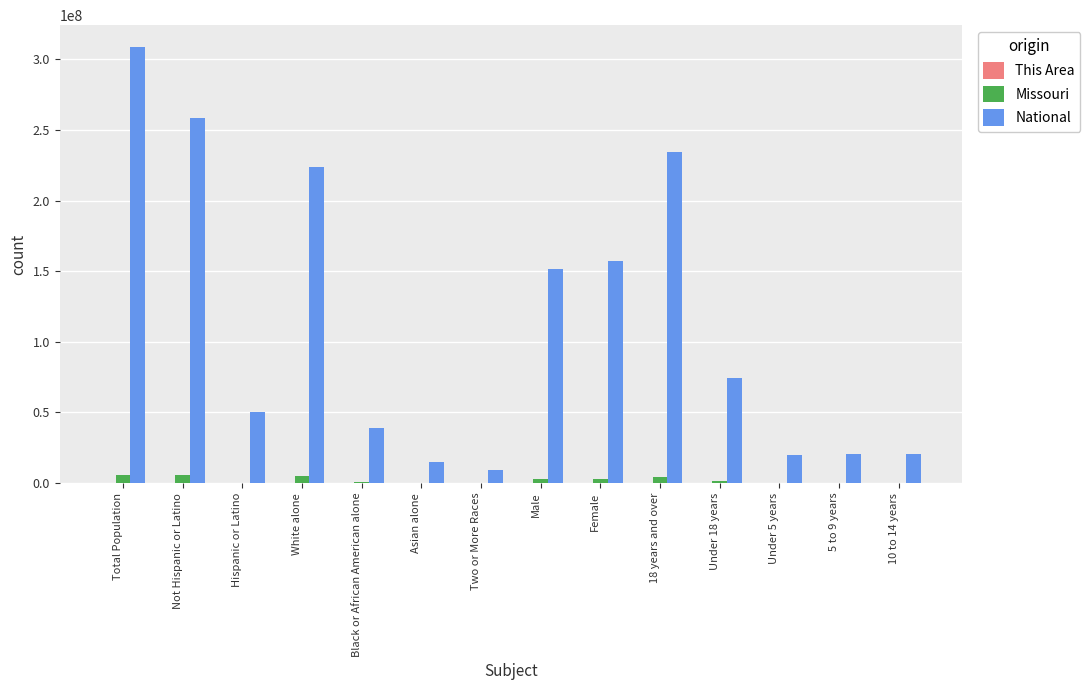

What is the highest value of the National series?

308745538